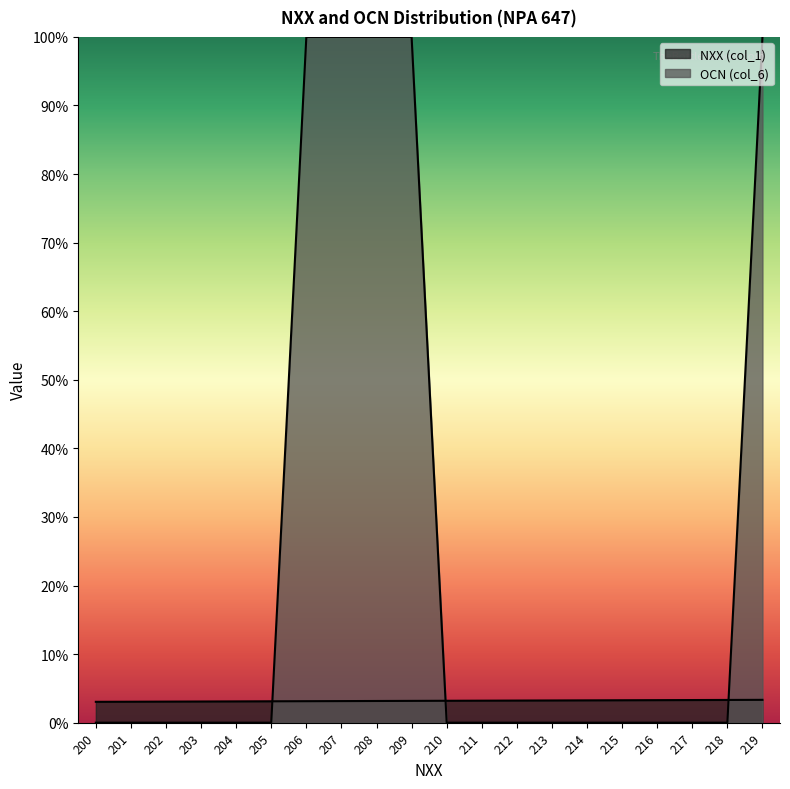

Which series changed the most between 202 and 205?

NXX (col_1)